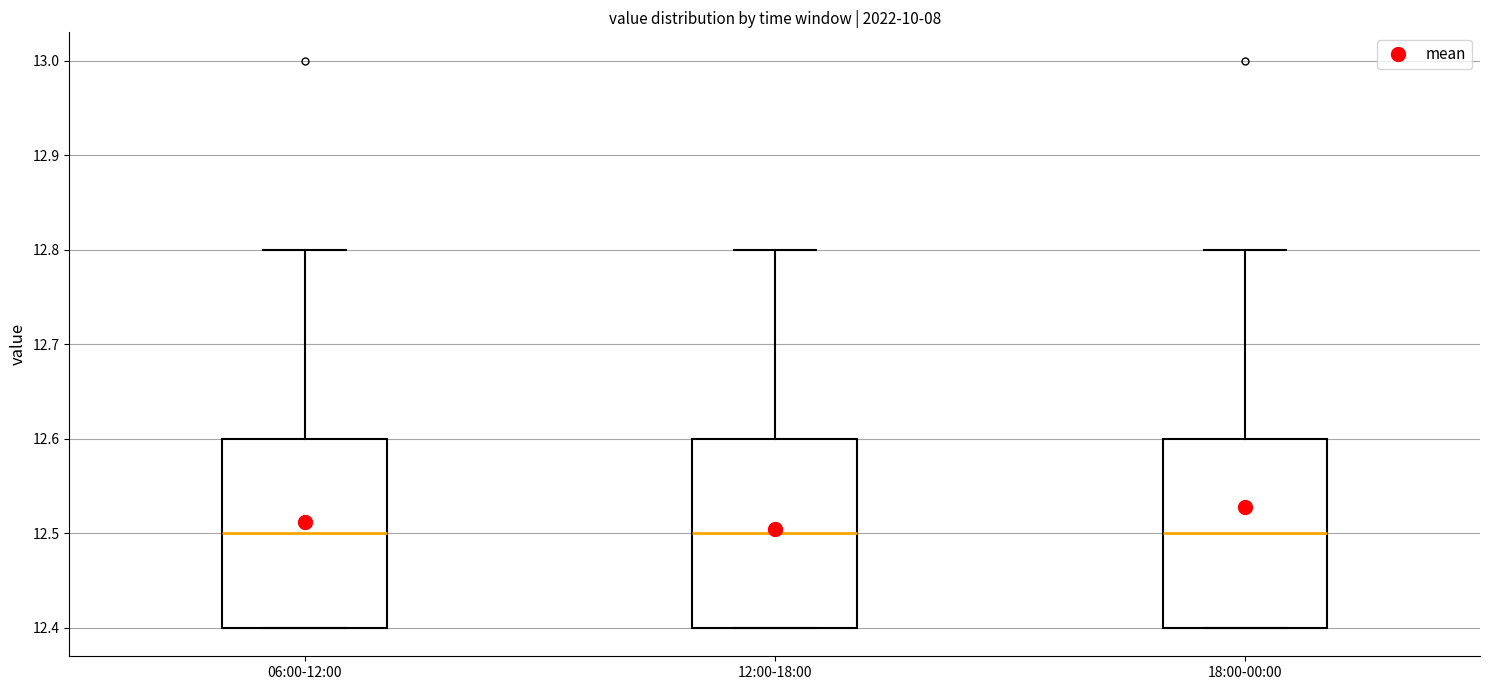

Reading left to right, read every box against the y-axis: the position of its median line, the range the box covers, and the ends of its whiskers. The values are not printed on the chart, so give them approximately, as read against the axis.

06:00-12:00: median 12.5, box 12.4 to 12.6, whiskers 12.4 to 12.8
12:00-18:00: median 12.5, box 12.4 to 12.6, whiskers 12.4 to 12.8
18:00-00:00: median 12.5, box 12.4 to 12.6, whiskers 12.4 to 12.8